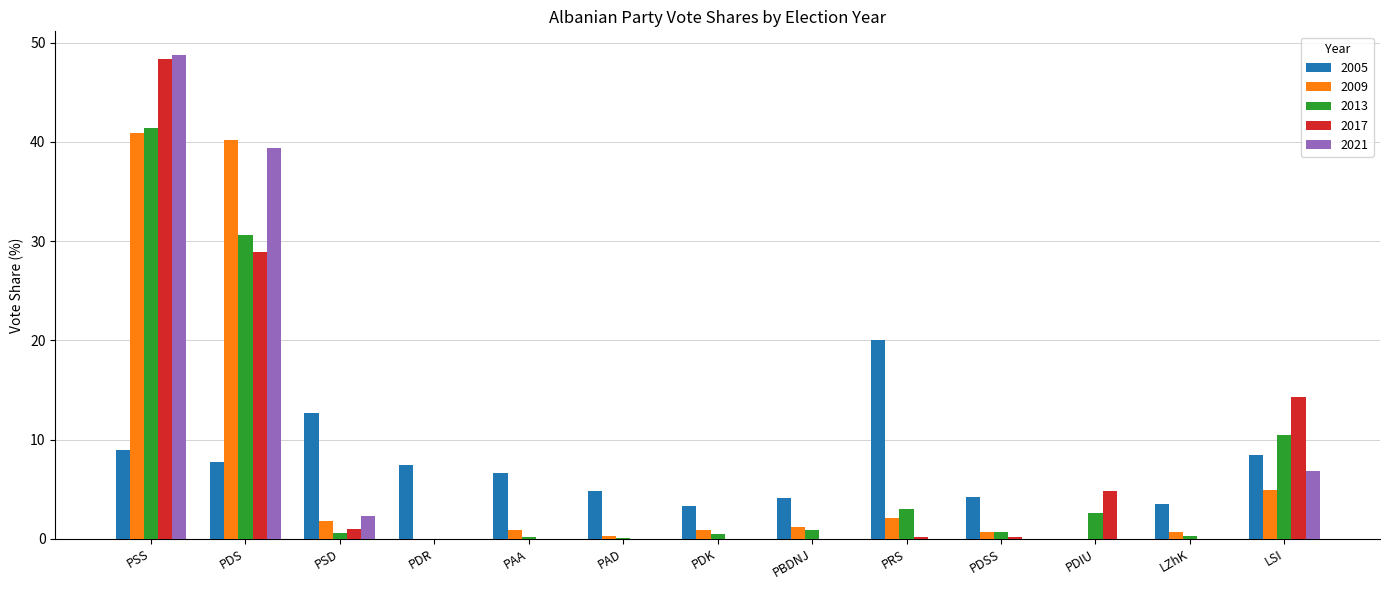

Between PSS and PDSS, which series saw the biggest shift?

2021